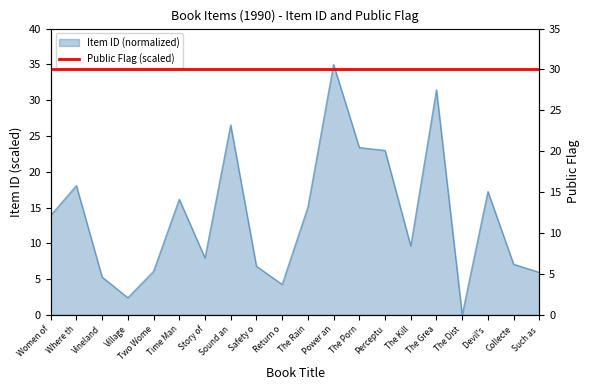

Does the chart display data point markers on the line(s)?

No